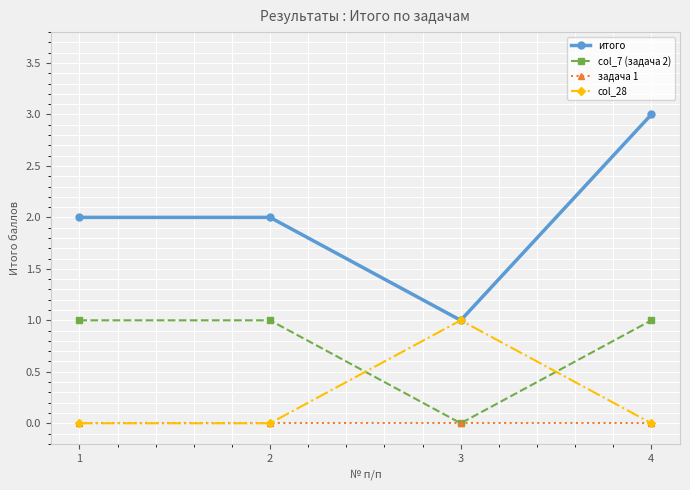

The col_7 (задача 2) series shows 0 at 3. True or false?

True